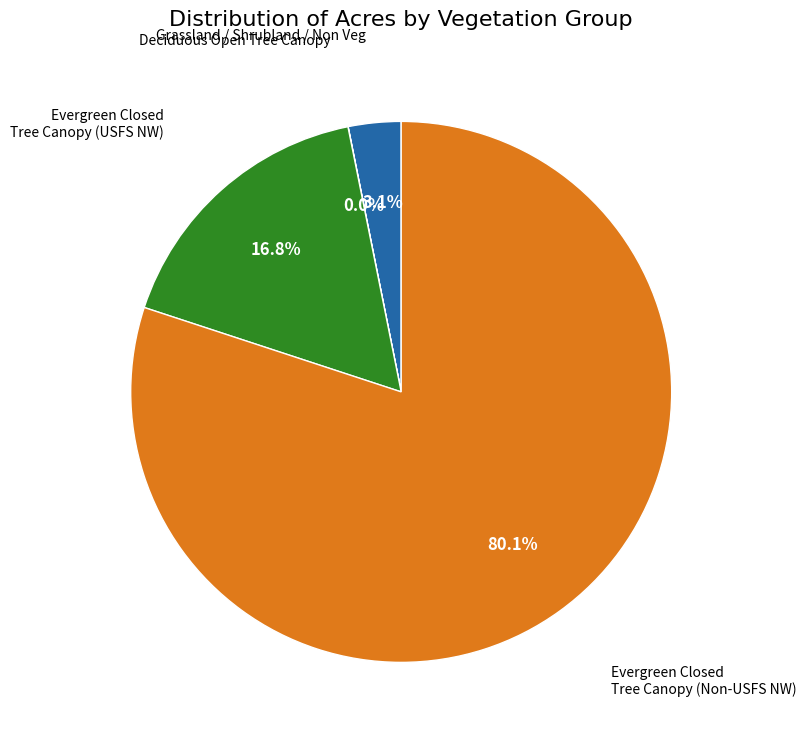

Is there a majority slice in this chart?

Yes